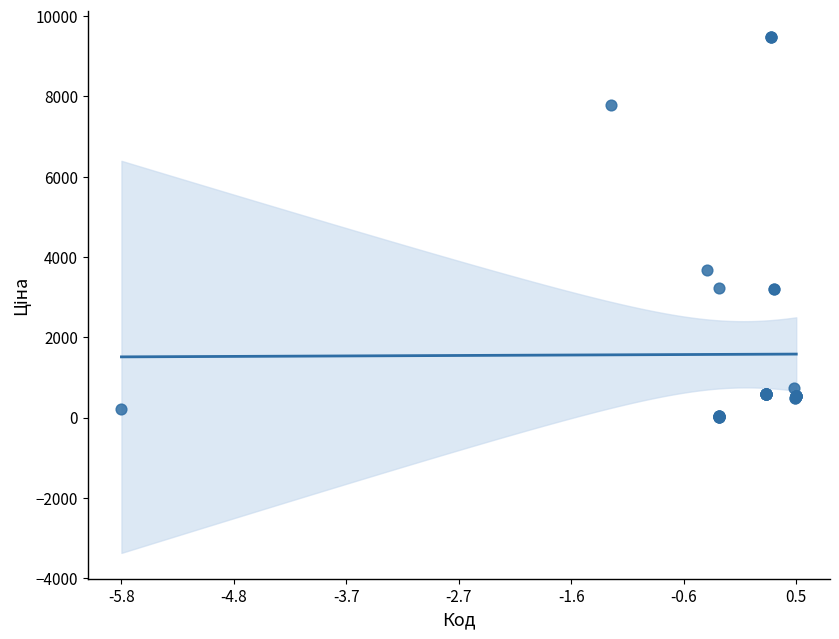

What Y value in the scatter plot is closest to 4752?

3687.1